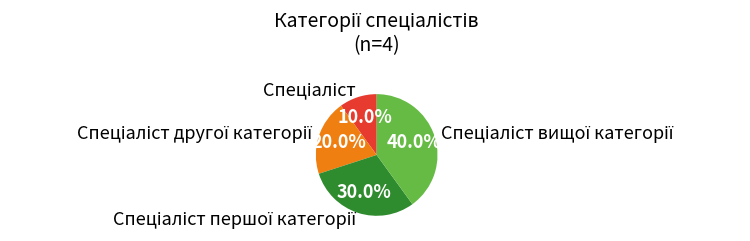

Does any single category account for the majority?

No